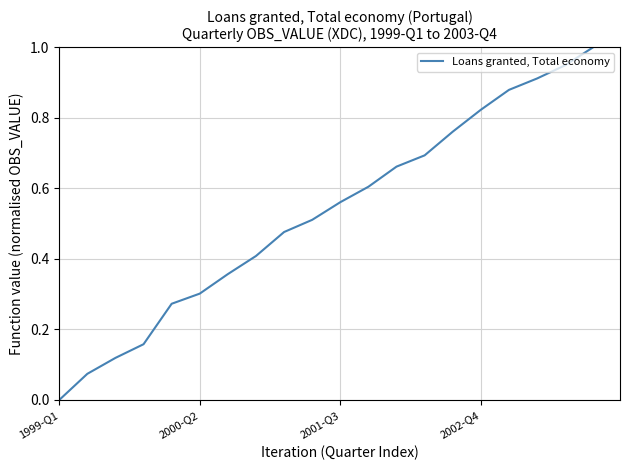

What is the maximum value shown in the chart?

1.0